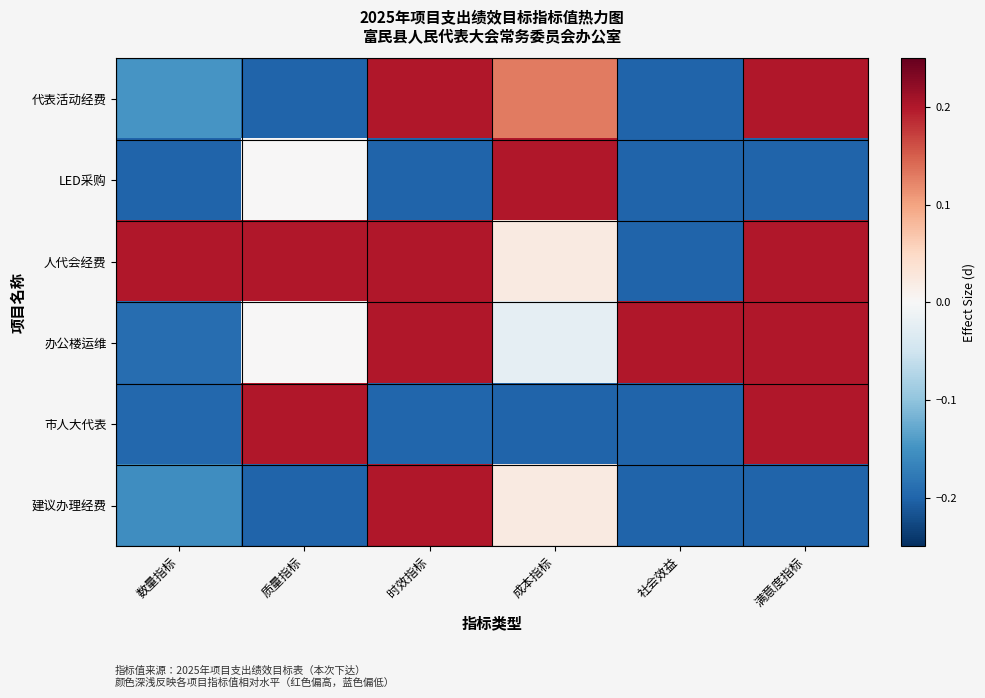

Reading left to right, what are all the values shown in this chart?

代表活动经费: 数量指标=-0.1	质量指标=-0.2	时效指标=0.2	成本指标=0.1	社会效益=-0.2	满意度指标=0.2
LED采购: 数量指标=-0.2	质量指标=0.0	时效指标=-0.2	成本指标=0.2	社会效益=-0.2	满意度指标=-0.2
人代会经费: 数量指标=0.2	质量指标=0.2	时效指标=0.2	成本指标=0.0	社会效益=-0.2	满意度指标=0.2
办公楼运维: 数量指标=-0.2	质量指标=0.0	时效指标=0.2	成本指标=-0.0	社会效益=0.2	满意度指标=0.2
市人大代表: 数量指标=-0.2	质量指标=0.2	时效指标=-0.2	成本指标=-0.2	社会效益=-0.2	满意度指标=0.2
建议办理经费: 数量指标=-0.2	质量指标=-0.2	时效指标=0.2	成本指标=0.0	社会效益=-0.2	满意度指标=-0.2